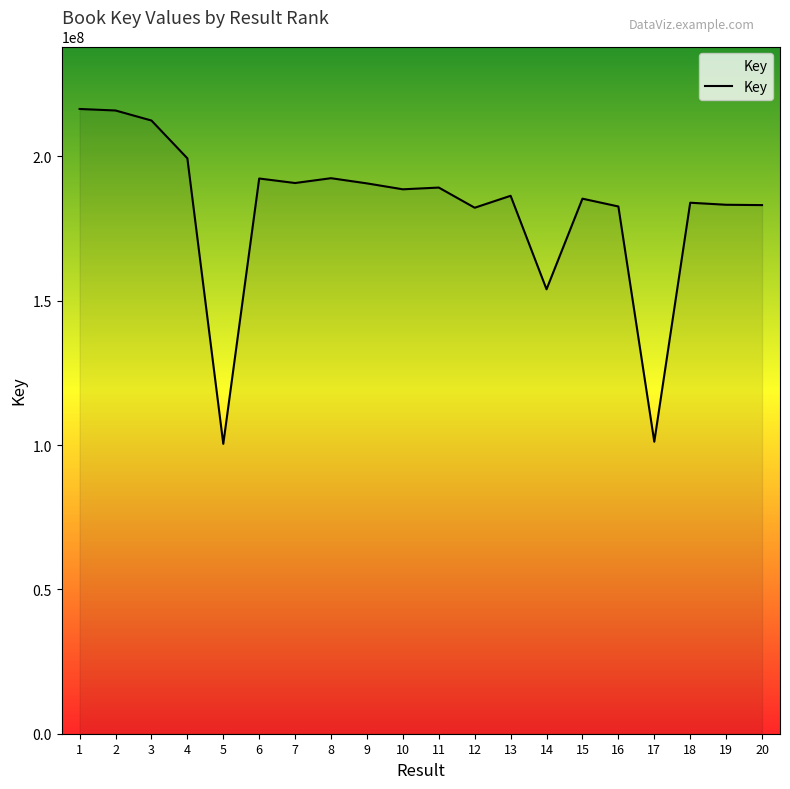

Approximately how many times larger is the value at 8 compared to 10?

1.0